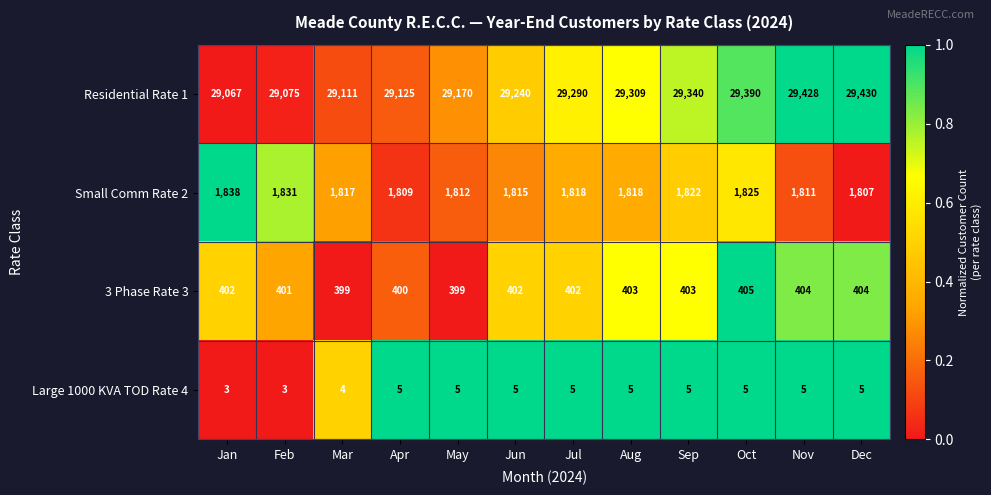

List the series in order of their peak value, highest first.

Residential Rate 1, Small Comm Rate 2, 3 Phase Rate 3, Large 1000 KVA TOD Rate 4